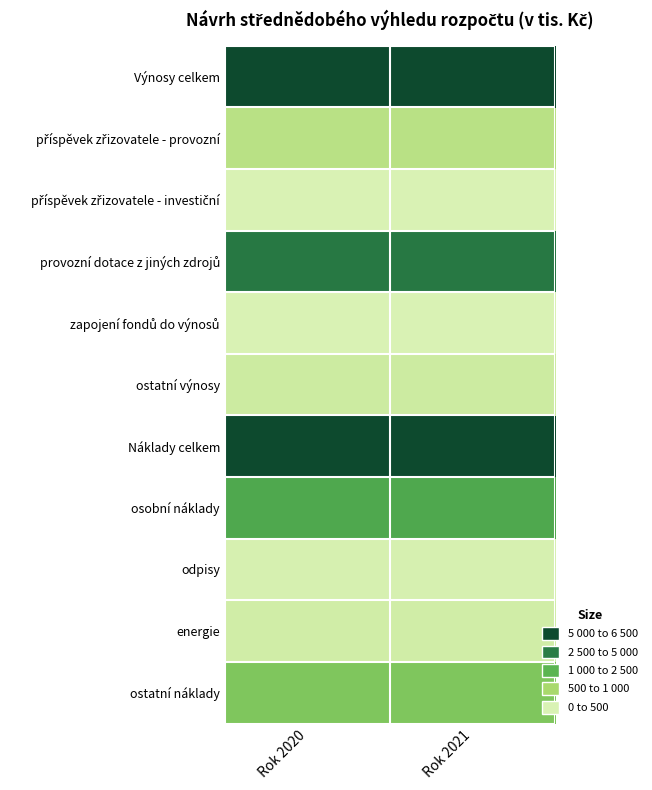

Which series has the largest range (max minus min)?

Výnosy celkem